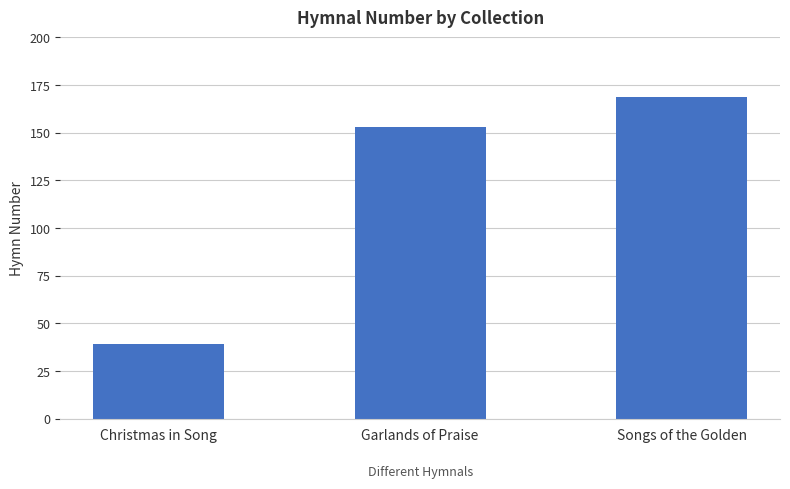

Count the number of data series in this chart.

1